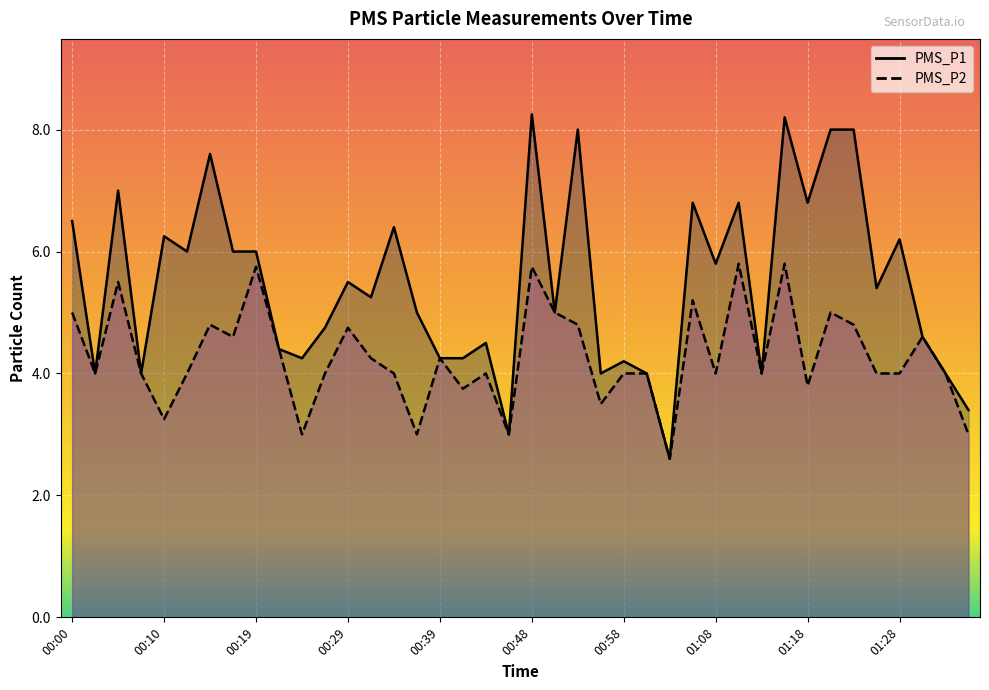

What is the label of the 32nd point from the left?

01:15